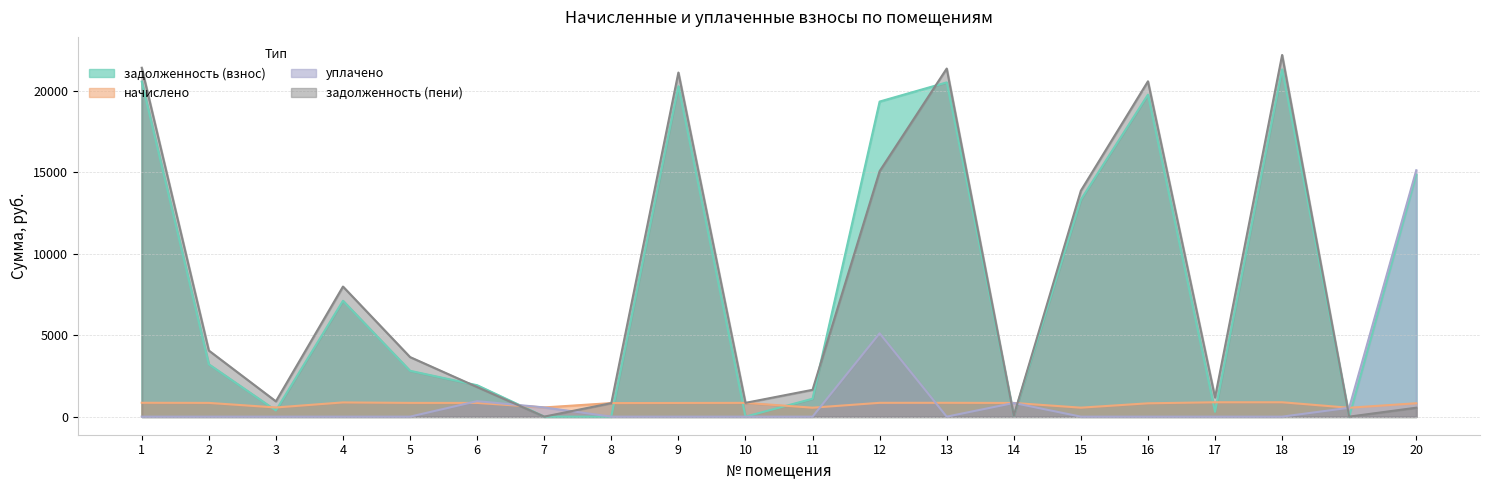

At which label does начислено first exceed 842?

1